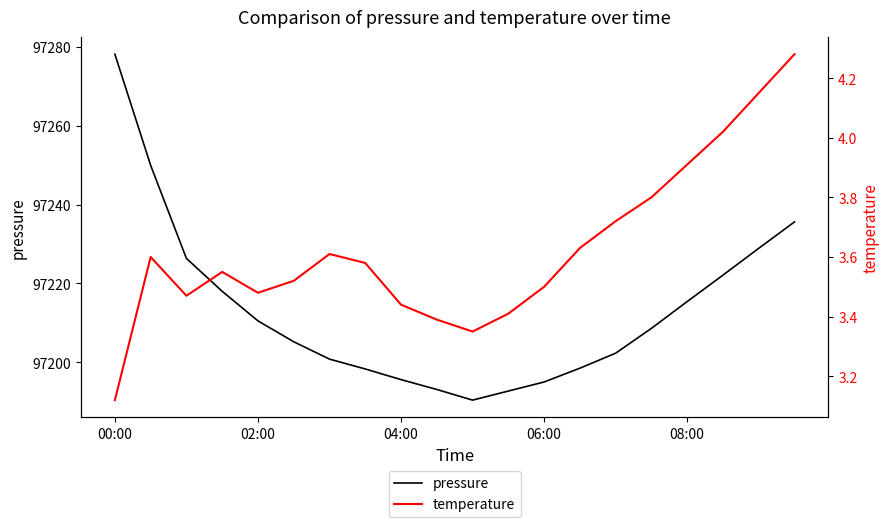

At which label does pressure reach its peak?

00:00